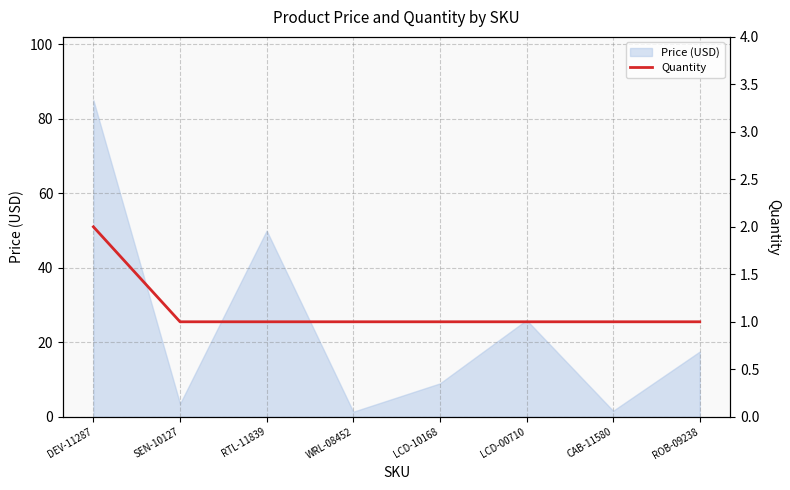

True or false: the data shows 1 at CAB-11580.

True